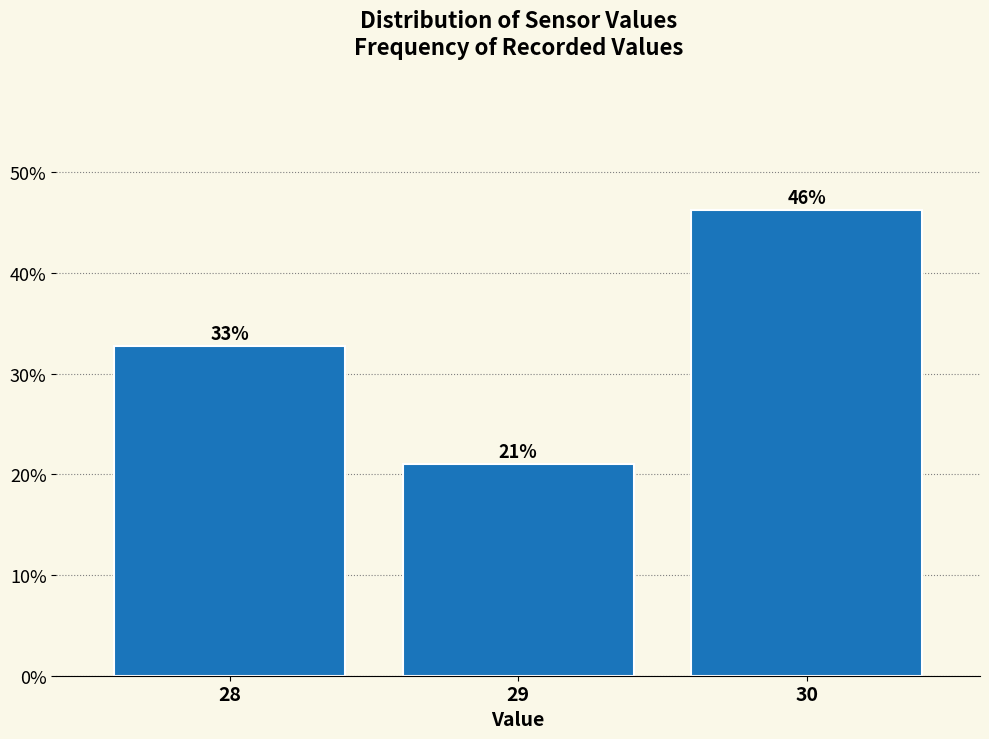

What is the value of the 2nd bar from the left?

21.0